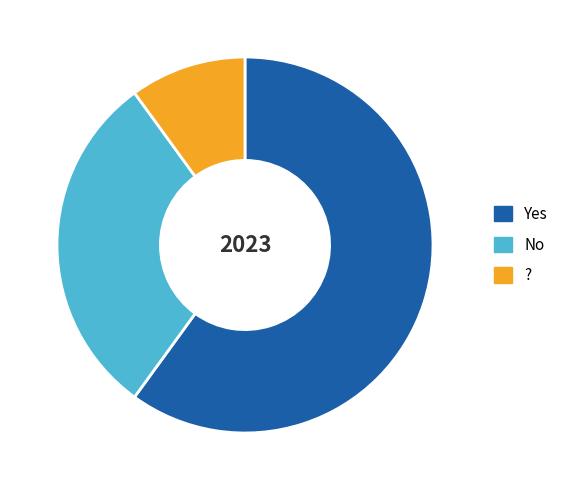

Does any single category account for the majority?

Yes